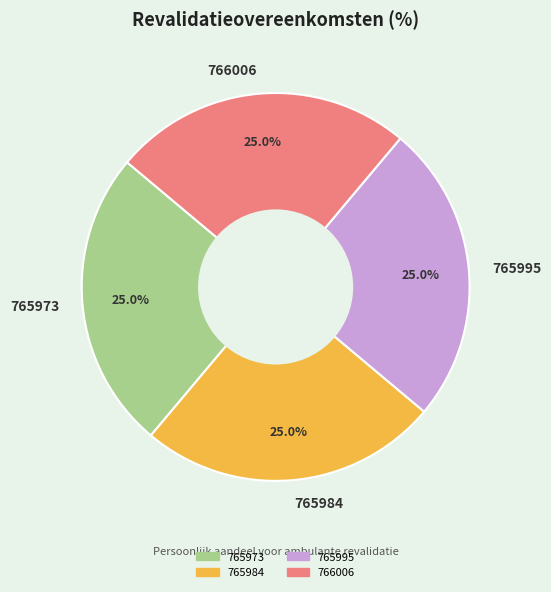

Approximately how many times larger is the value at 765995 compared to 766006?

1.0